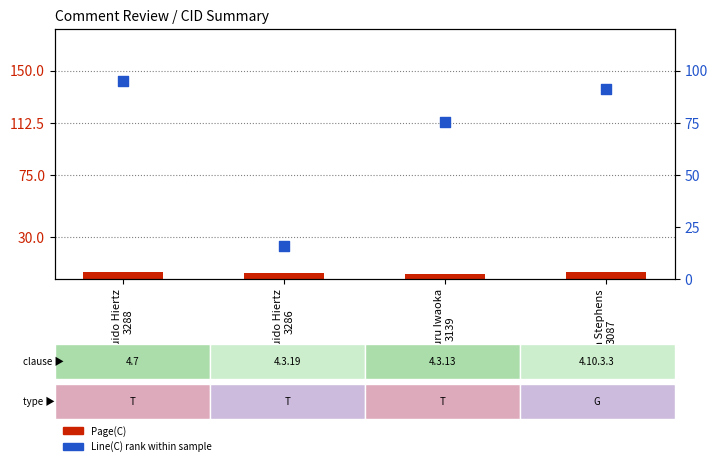

Which series has the widest spread of Y values?

Line(C) rank